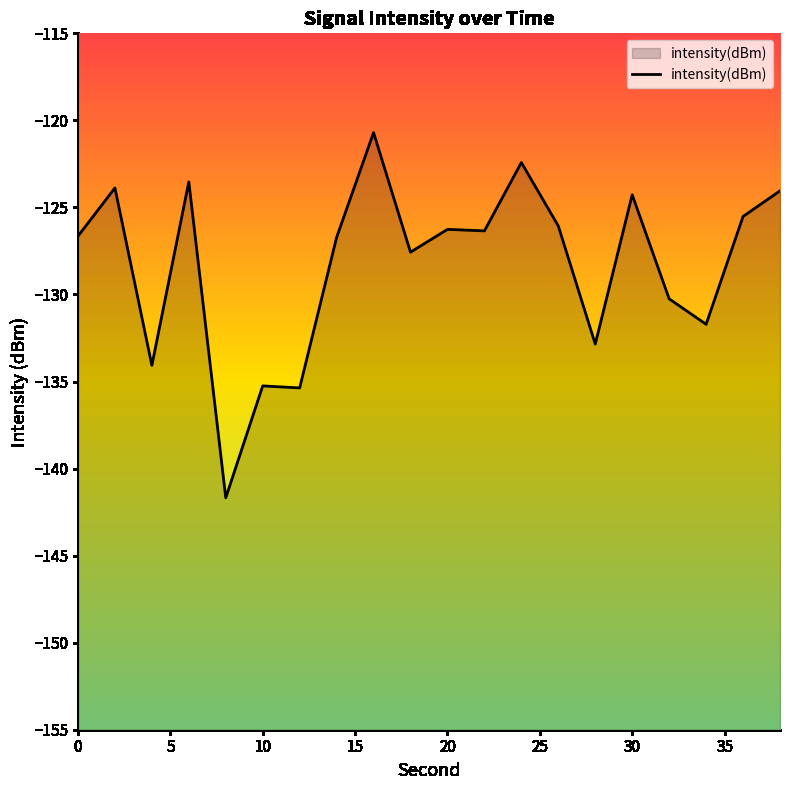

True or false: the data has more than 0 interior local peaks.

True